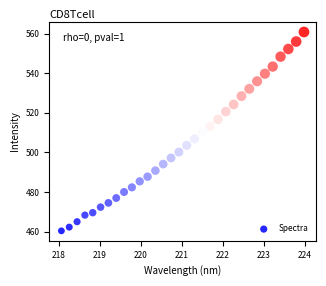

What is the range of X values (max minus min)?

5.9